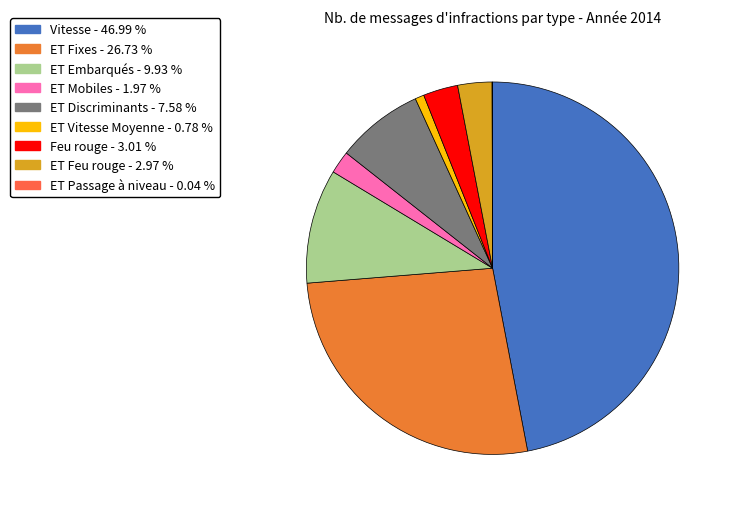

Which has a higher value, ET Embarqués or ET Mobiles?

ET Embarqués